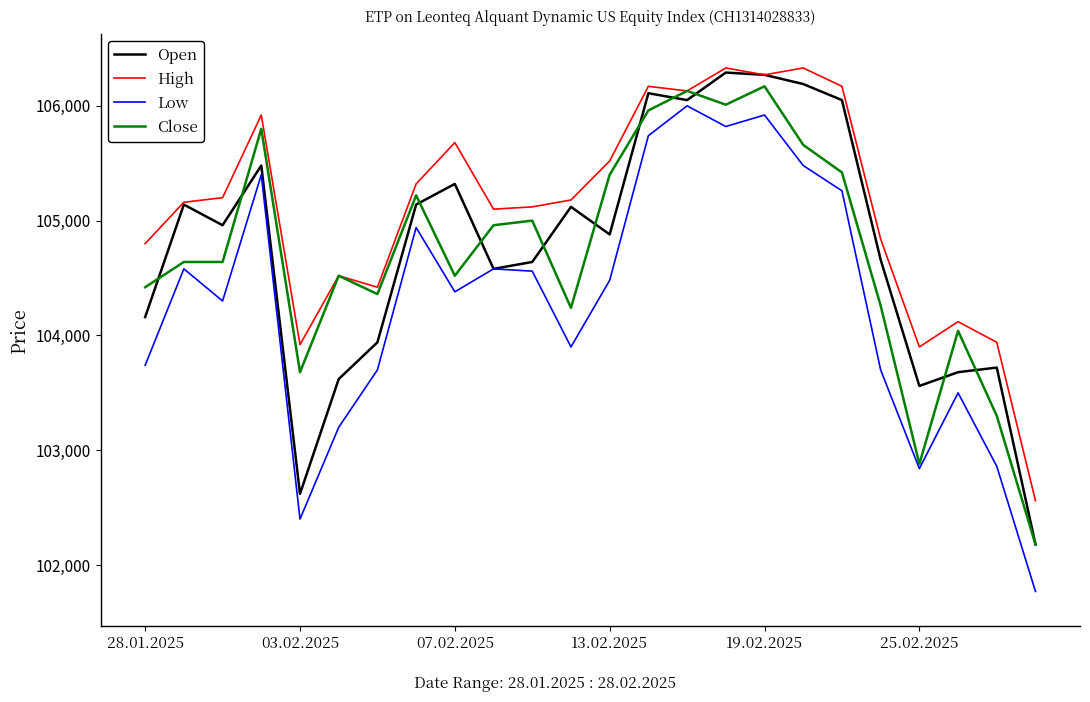

True or false: High and Low cross at least once.

False